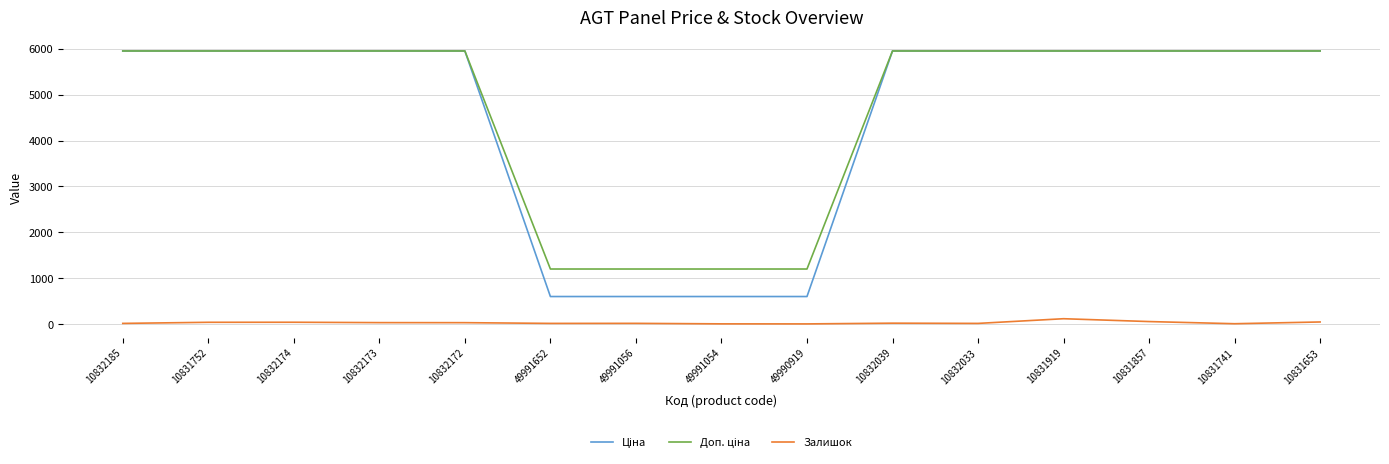

What is the greatest value displayed?

5955.0